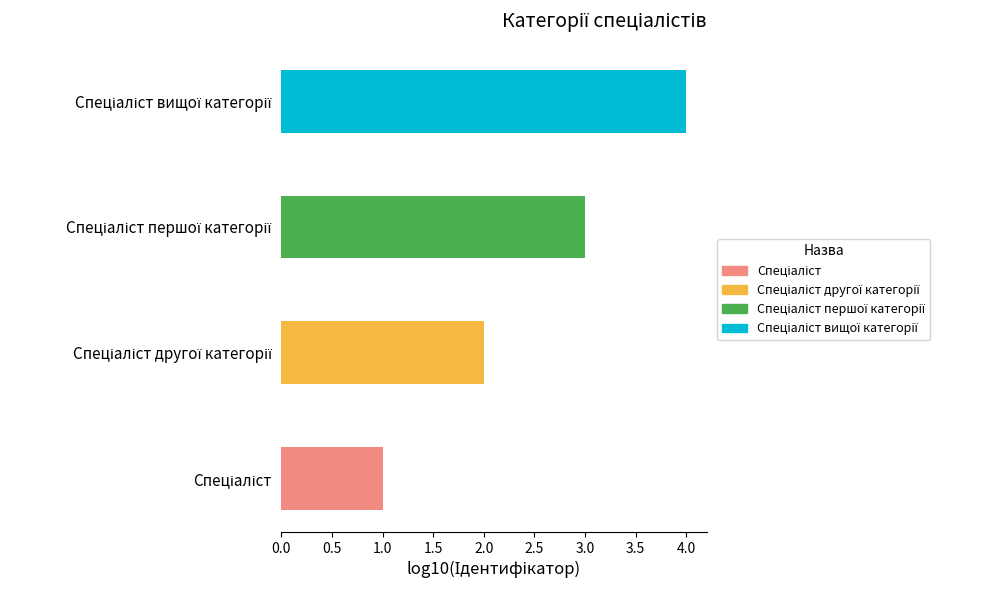

What is the greatest value displayed?

4